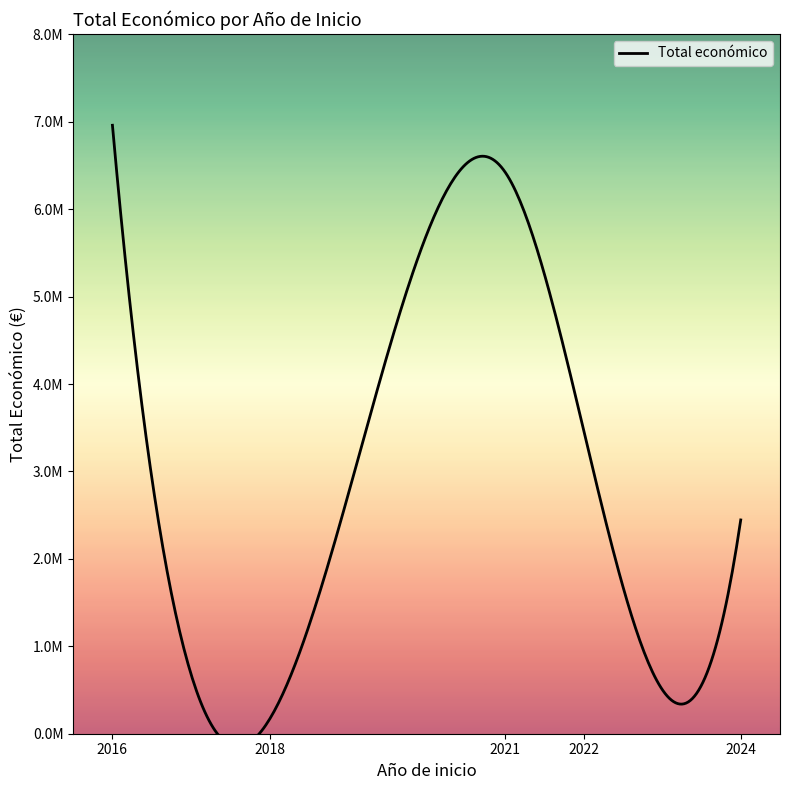

Is it true that the value at 2016 is 11009552?

False